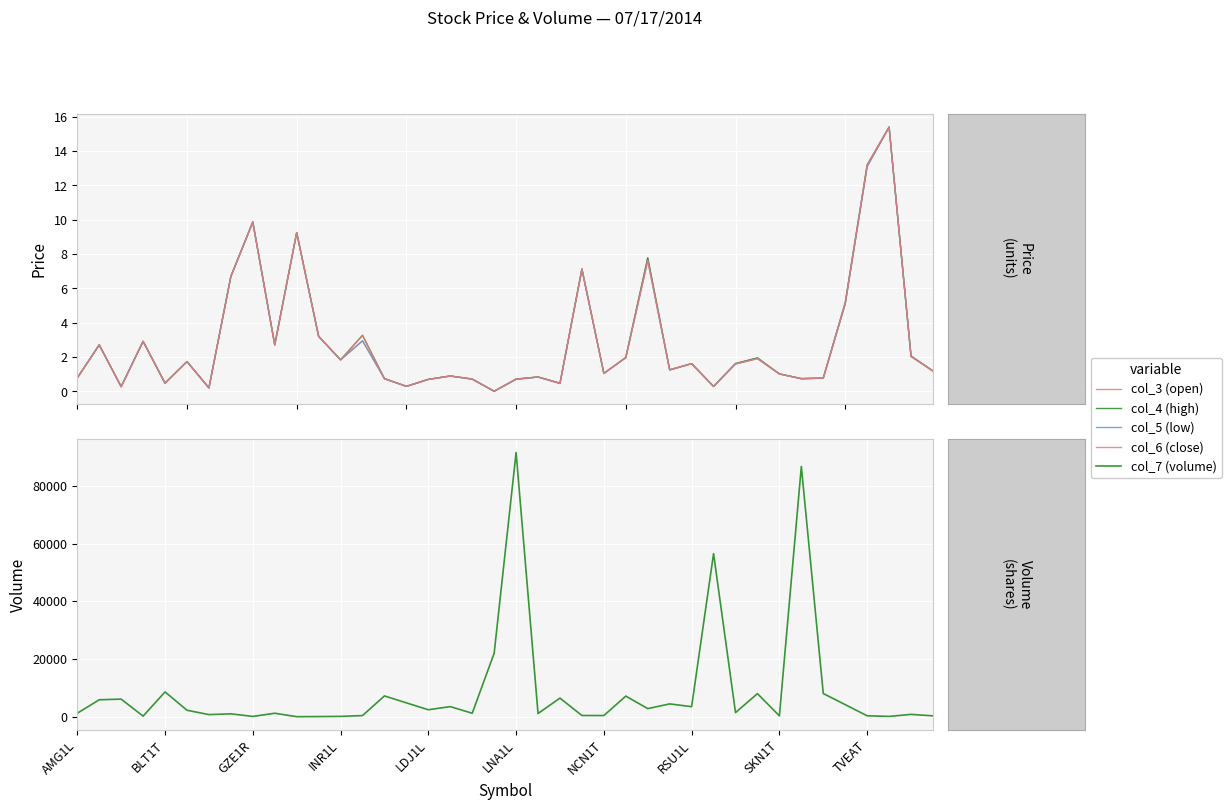

Read the col_3 (open) value at 34.

0.8